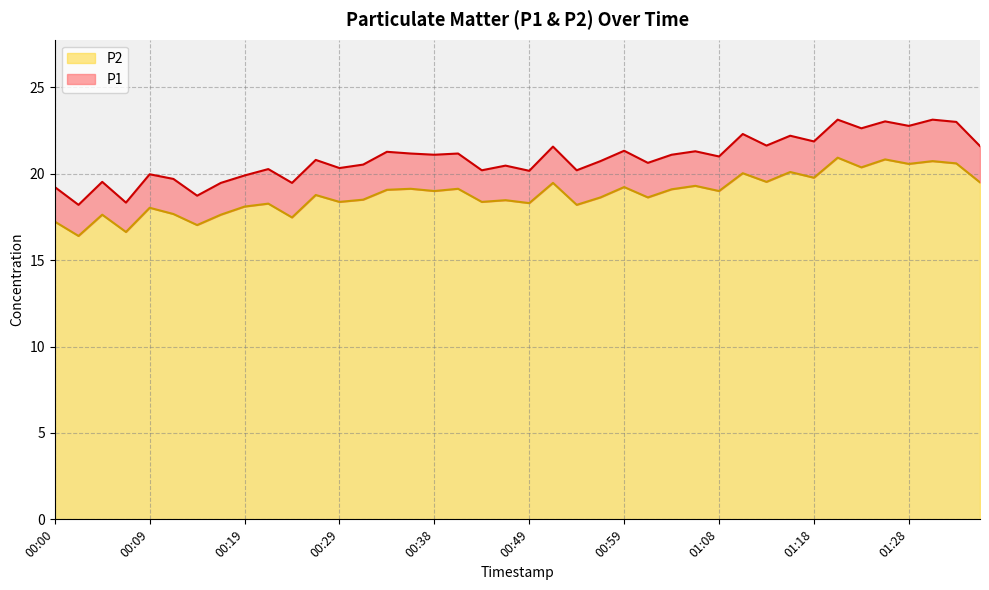

True or false: P1 has more than 1 points higher than both neighbors.

True